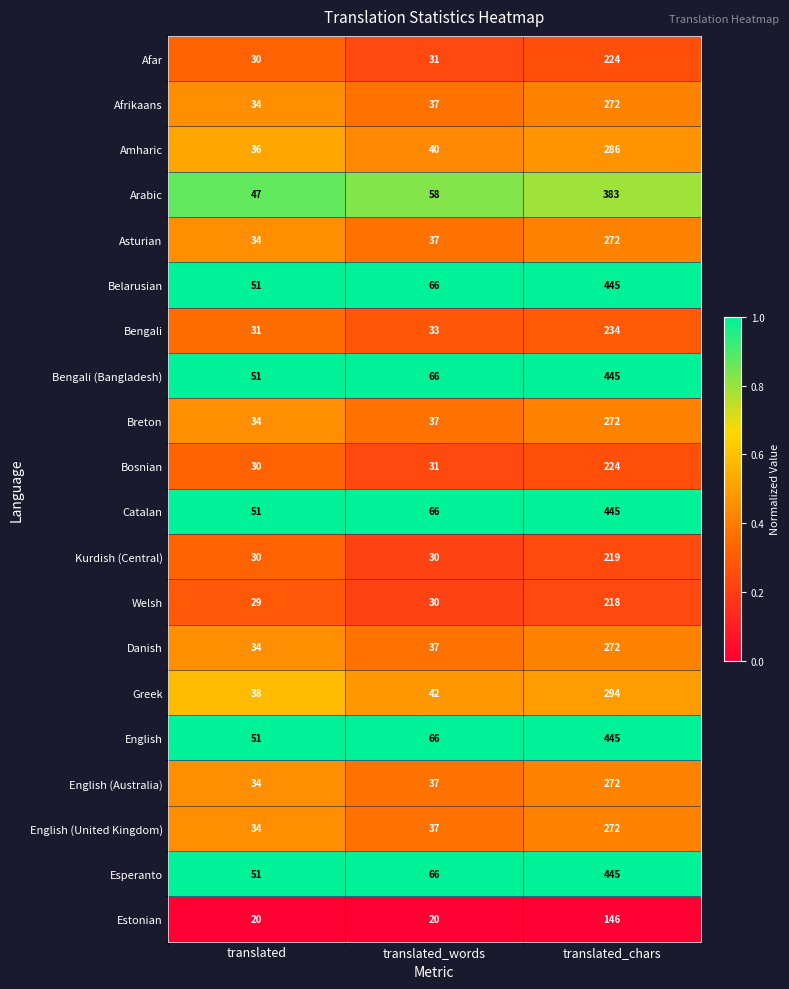

The Breton series shows 34 at translated. True or false?

True